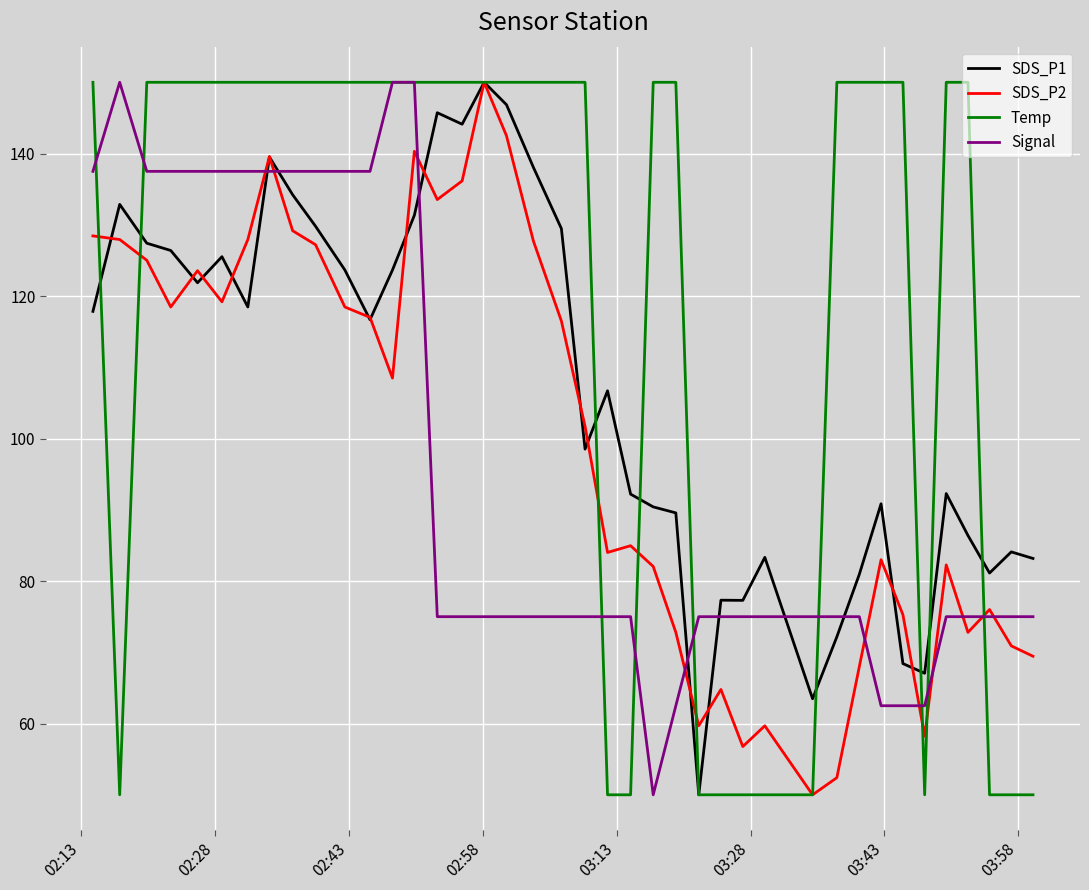

Which series has the largest total across all categories?

Temp